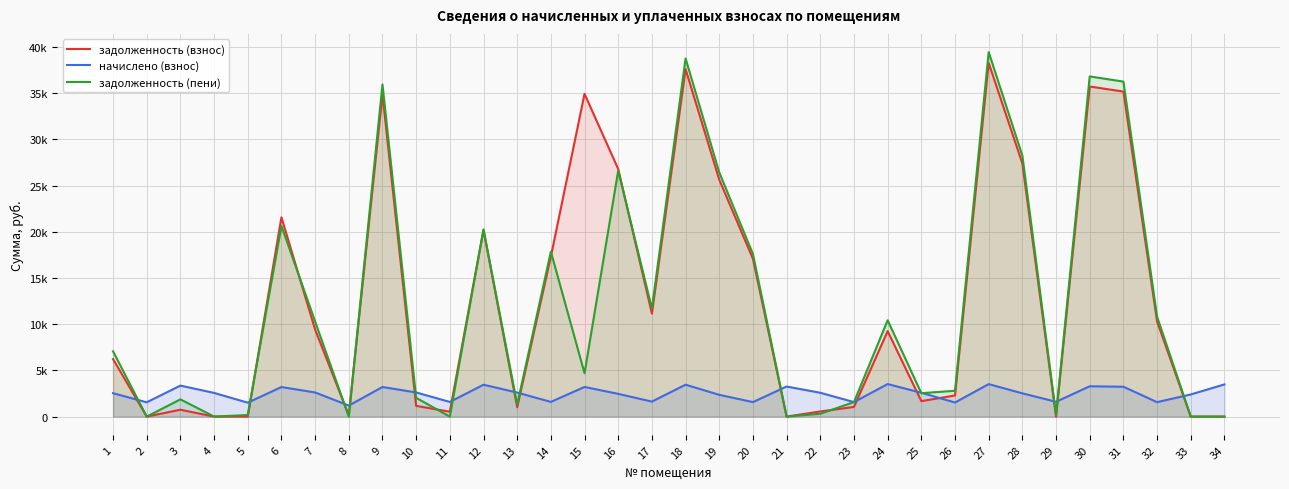

The value of задолженность (взнос) at 23 is 1045.3. True or false?

True